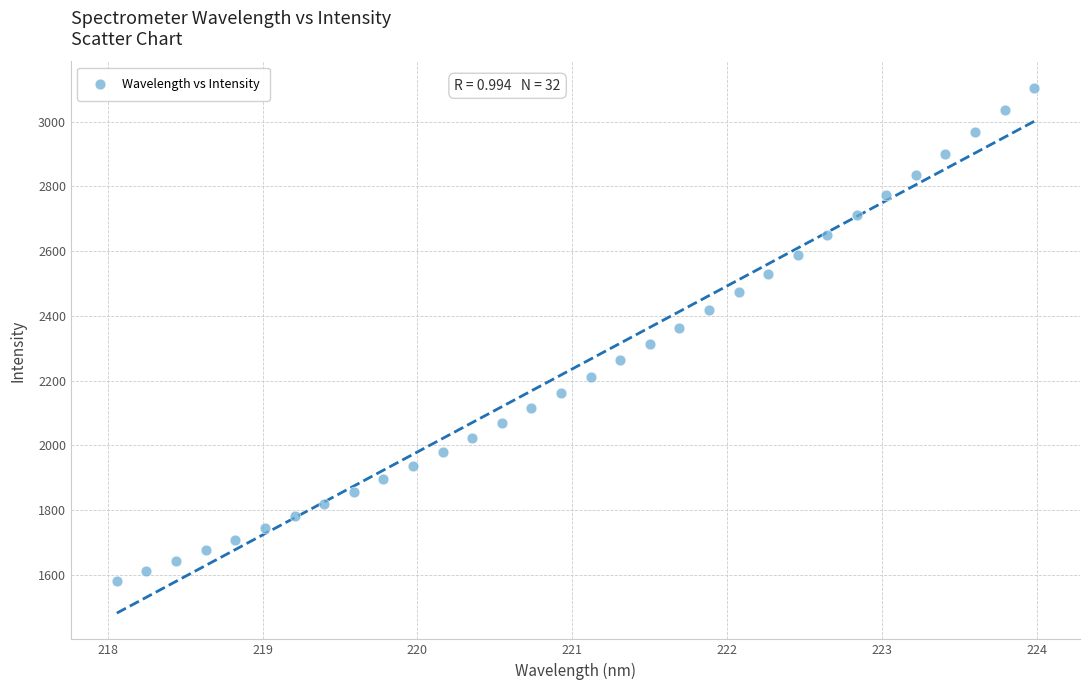

What is the range of Y values (max minus min)?

1525.3